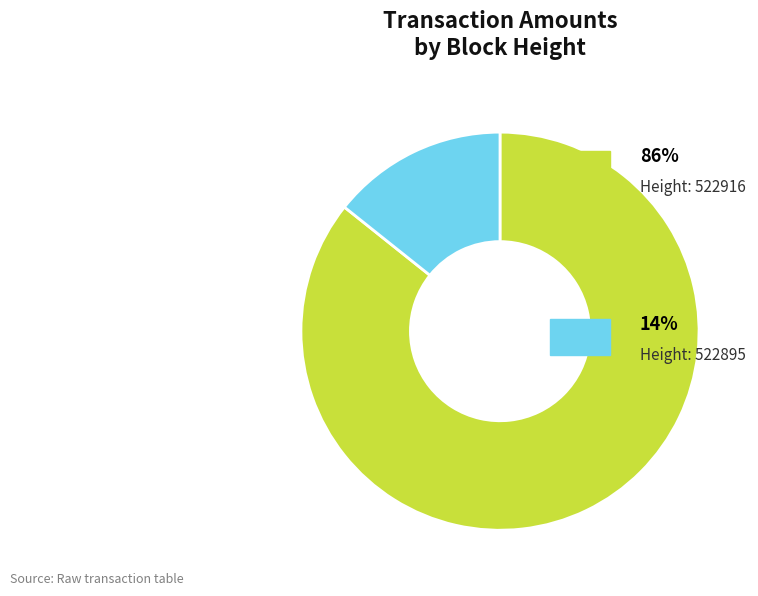

Is there a majority slice in this chart?

Yes